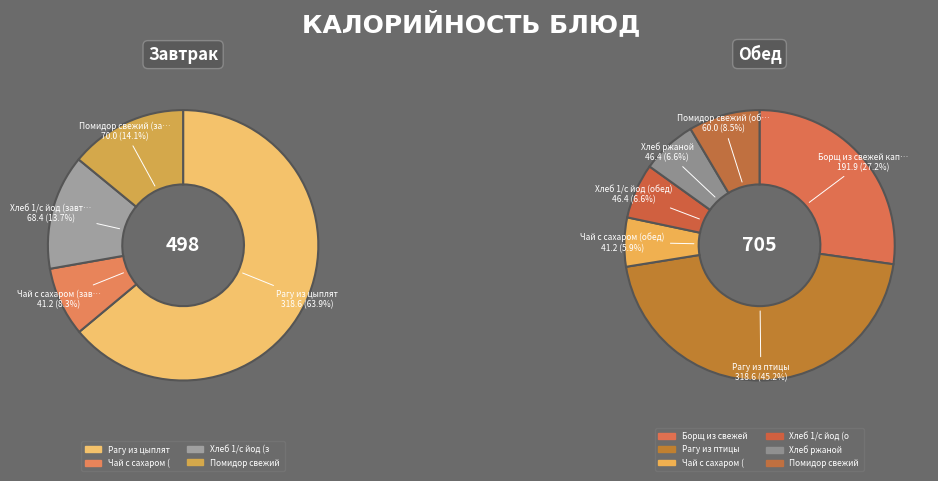

How many segments does this pie chart have?

10